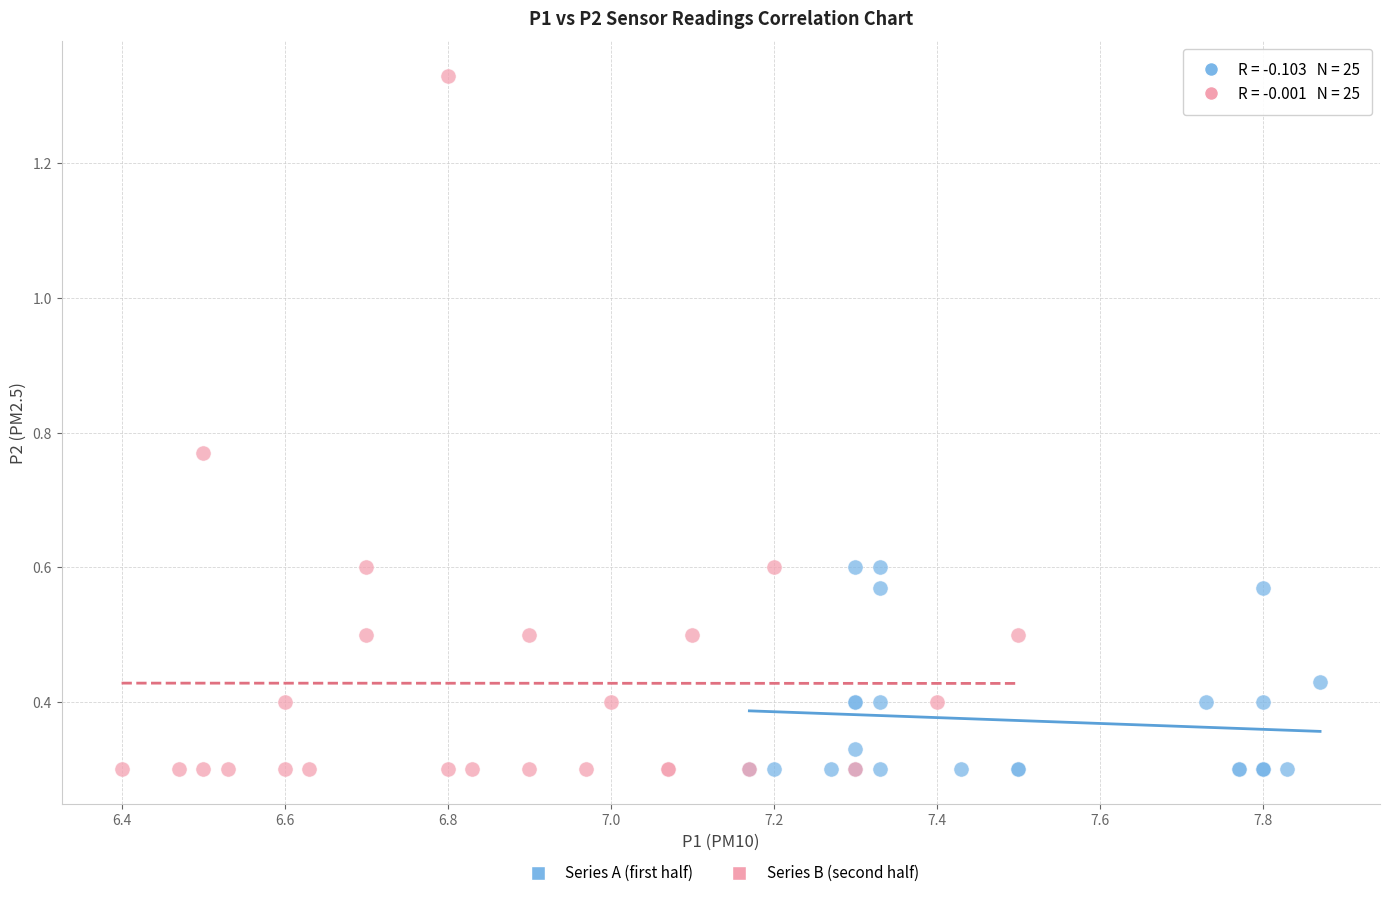

Which series reaches the maximum Y coordinate?

Series B (second half)